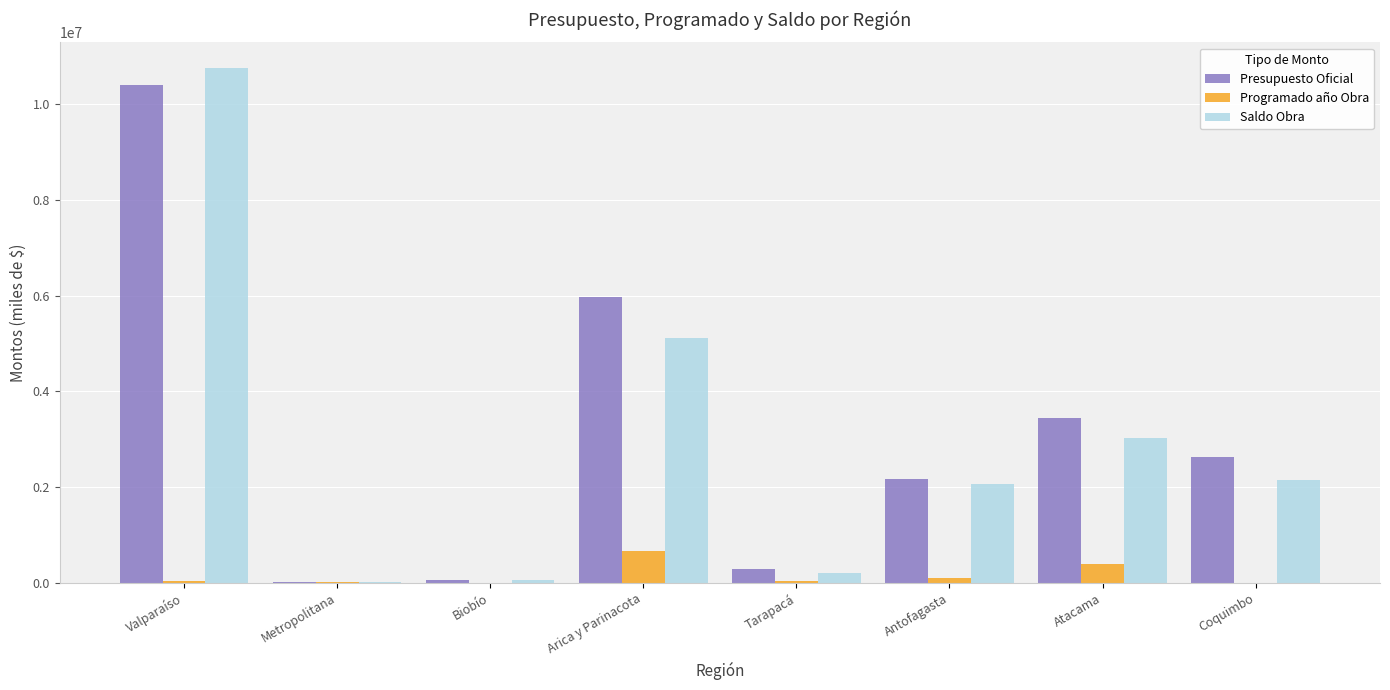

What is the total value across all series at Atacama?

6870850